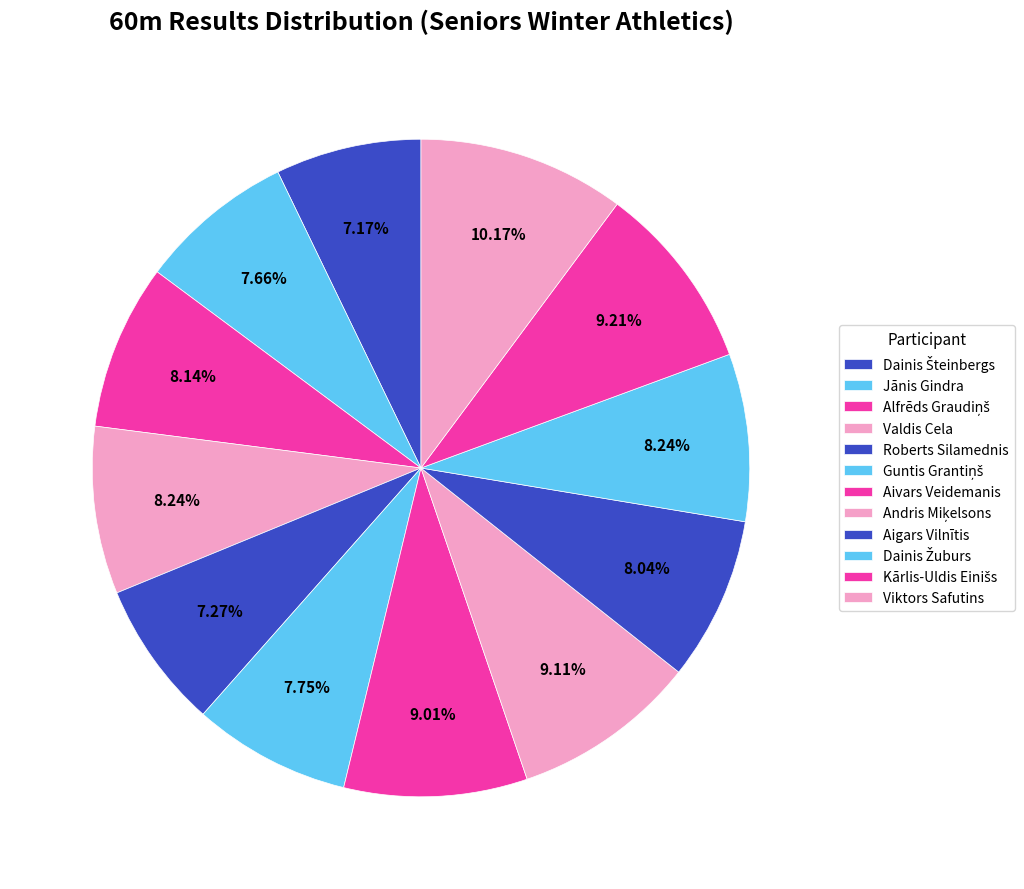

What percentage is the Dainis Šteinbergs slice, to the nearest percent?

7%